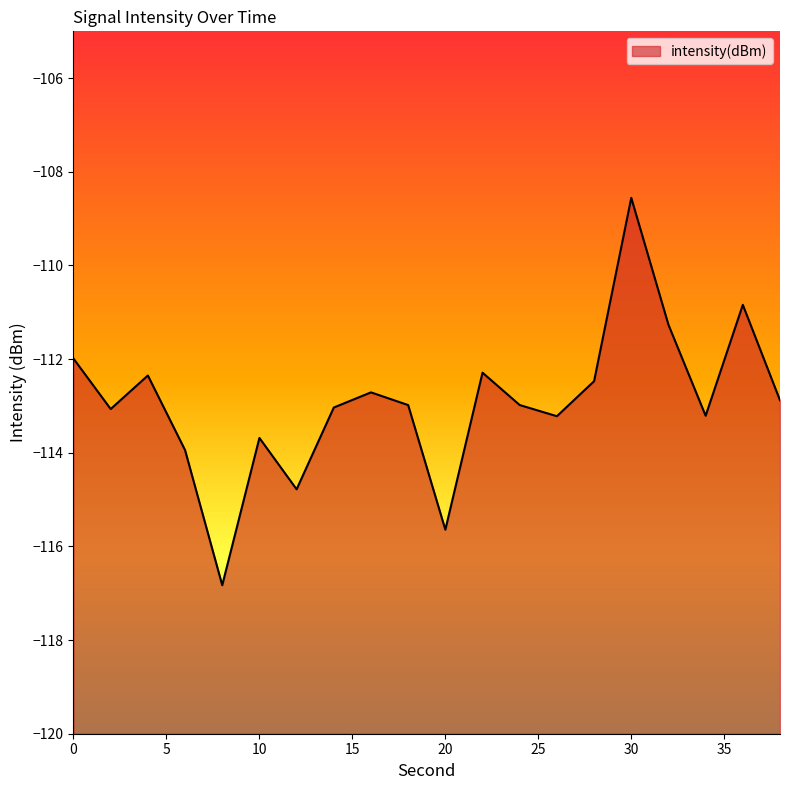

The chart shows a value of -47.6 at 22. True or false?

False